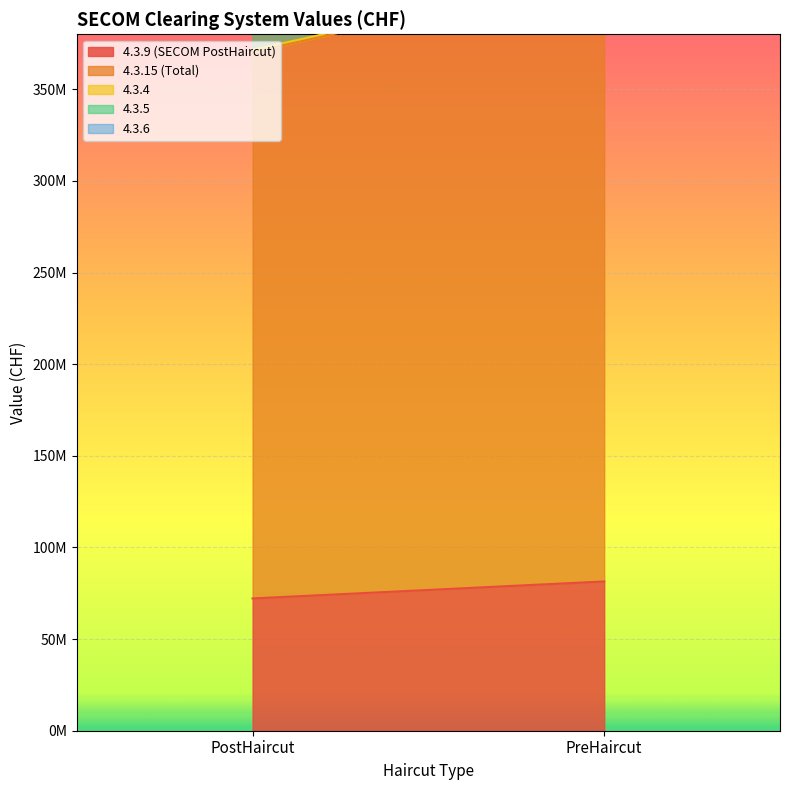

Reading right to left, what are all the values shown in this chart?

4.3.9 (SECOM PostHaircut): 81444880.3	72173019.9
4.3.15 (Total): 331214519.4	298230958.3
4.3.4: 1167344.8	1126747.0
4.3.5: 50778170.0	48696857.7
4.3.6: 82258048.9	67153211.5